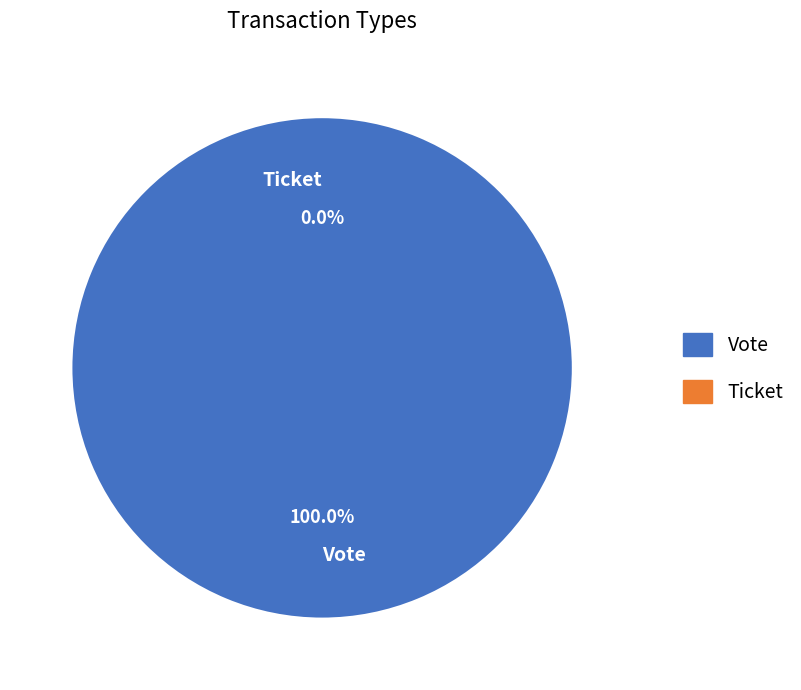

The Vote slice represents 100% of the pie. True or false?

True